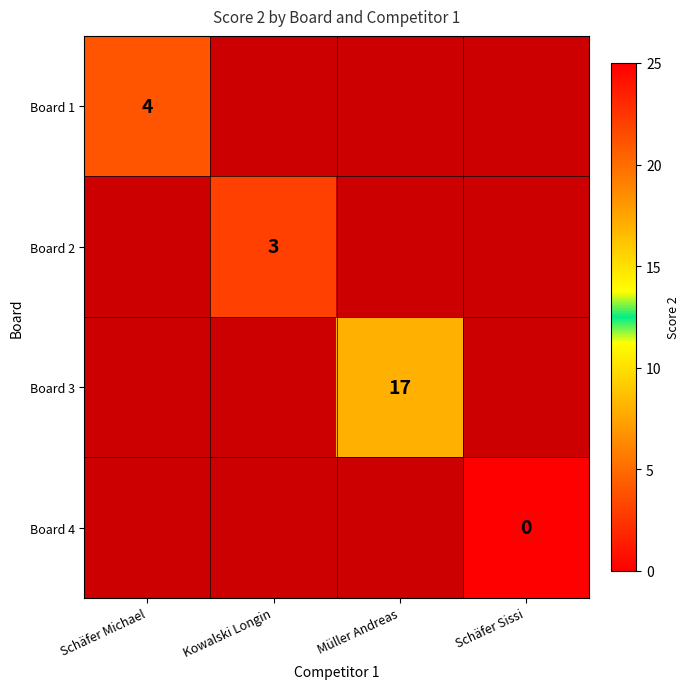

The value of Board 1 at Schäfer Michael is 4. True or false?

True